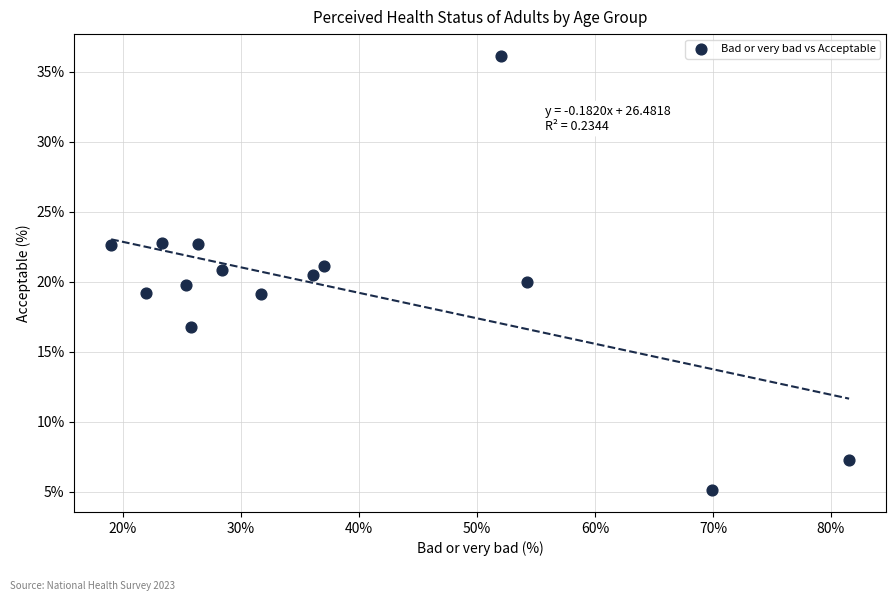

What is the range of X values (max minus min)?

62.5